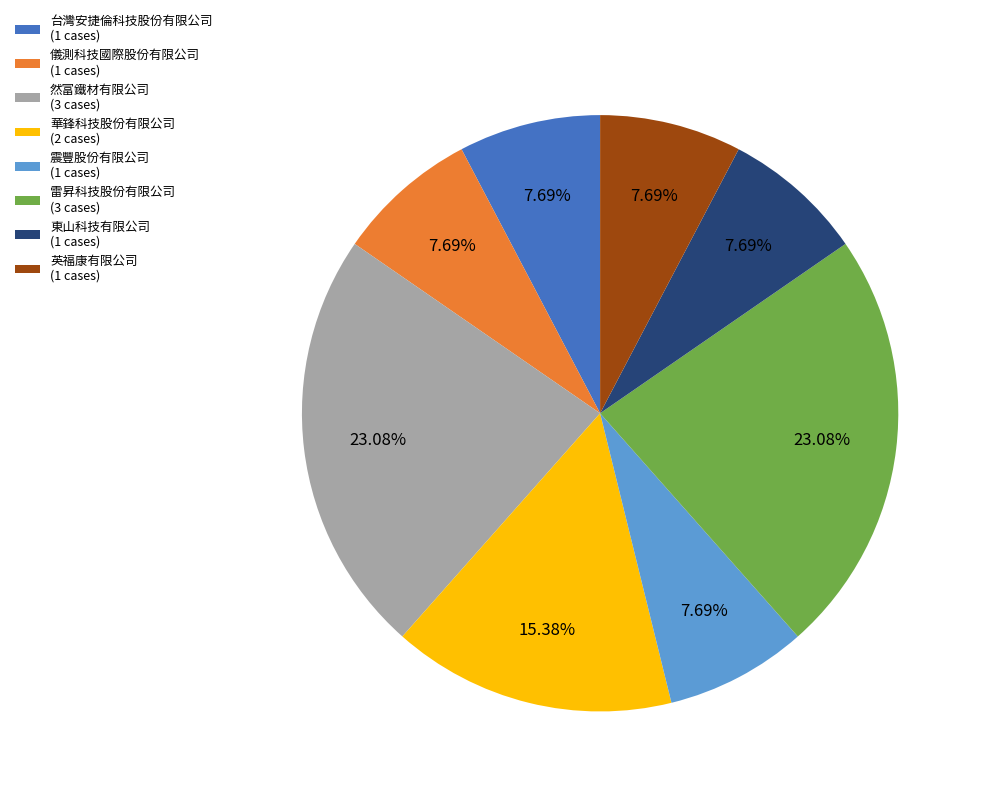

Do 然富鐵材有限公司 (3 cases) and 震豐股份有限公司 (1 cases) together represent more than half of the pie?

No